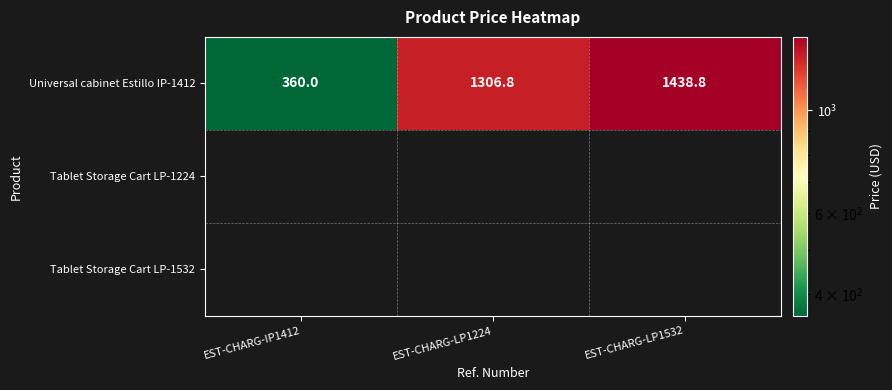

True or false: Universal cabinet Estillo IP-1412 has a value of 1438.8 at EST-CHARG-LP1532.

True